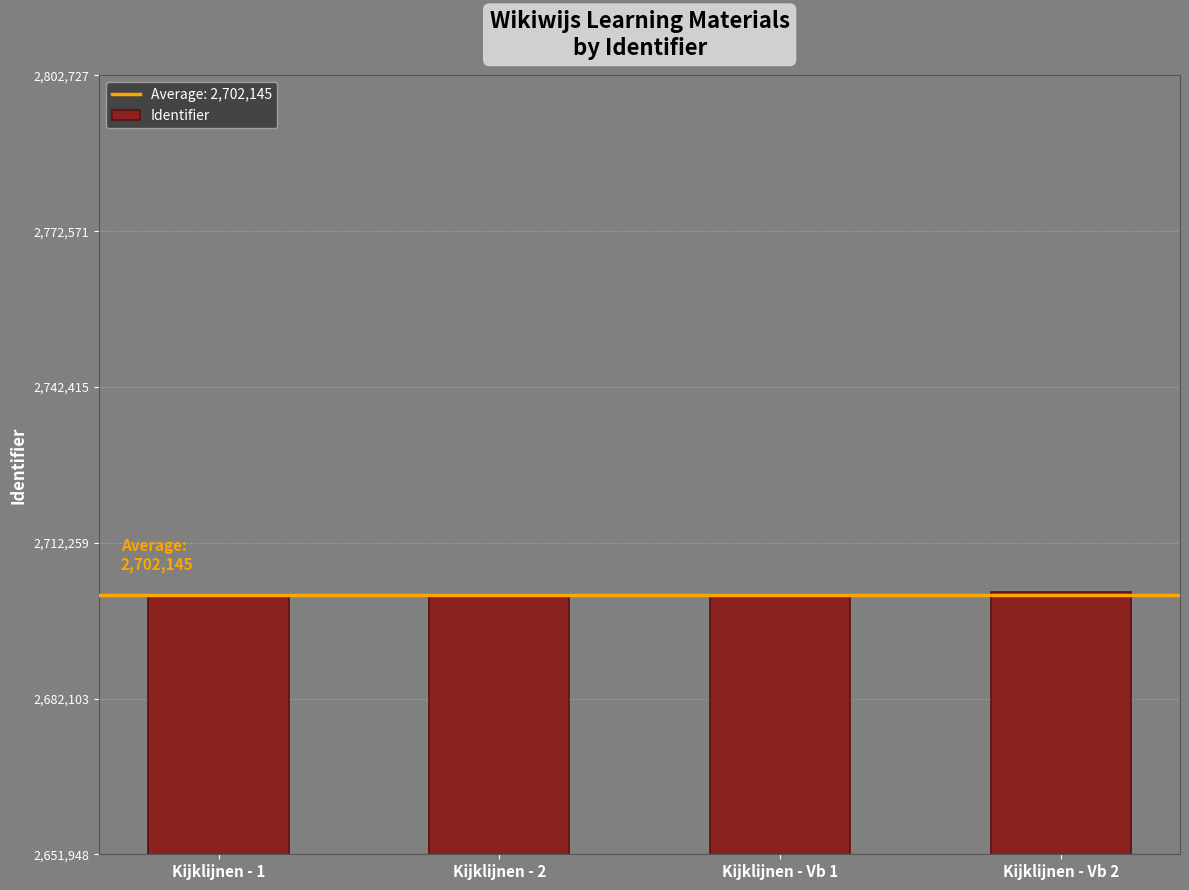

Approximately how many times larger is the value at Kijklijnen - Vb 2 compared to Kijklijnen - Vb 1?

1.0